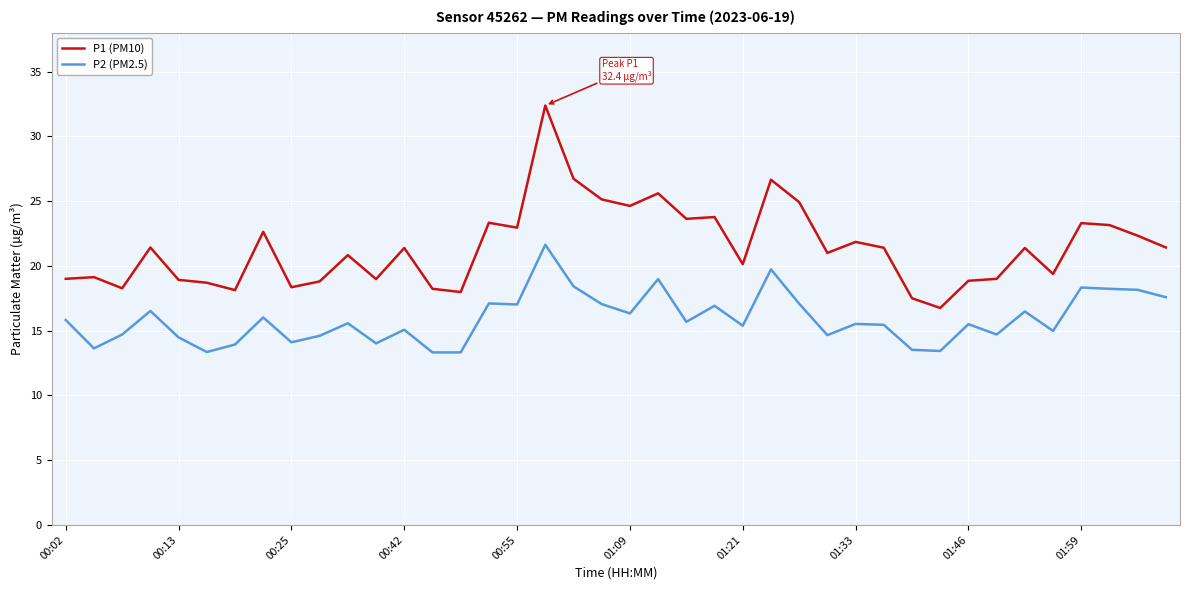

What is the highest value of the P2 (PM2.5) series?

21.6